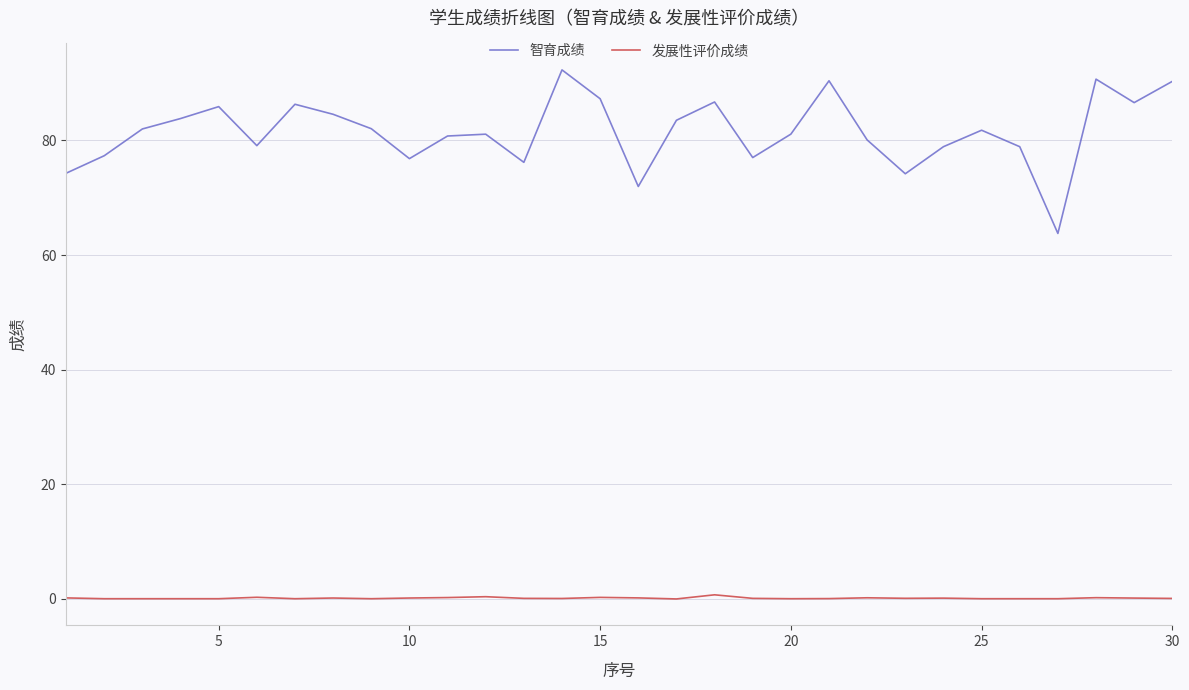

True or false: 发展性评价成绩 and 智育成绩 cross at least once.

False